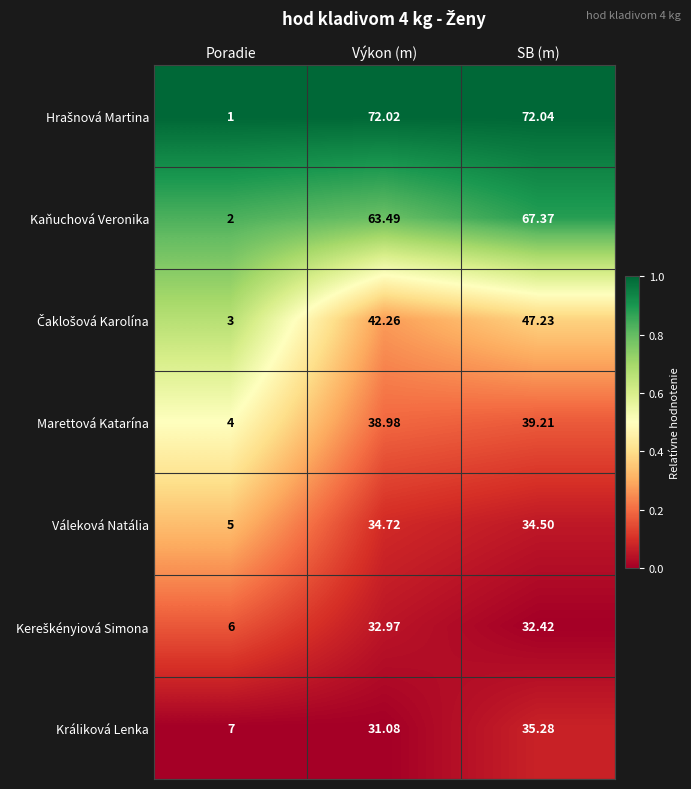

List the labels in order of Králiková Lenka value, smallest first.

Poradie, Výkon (m), SB (m)